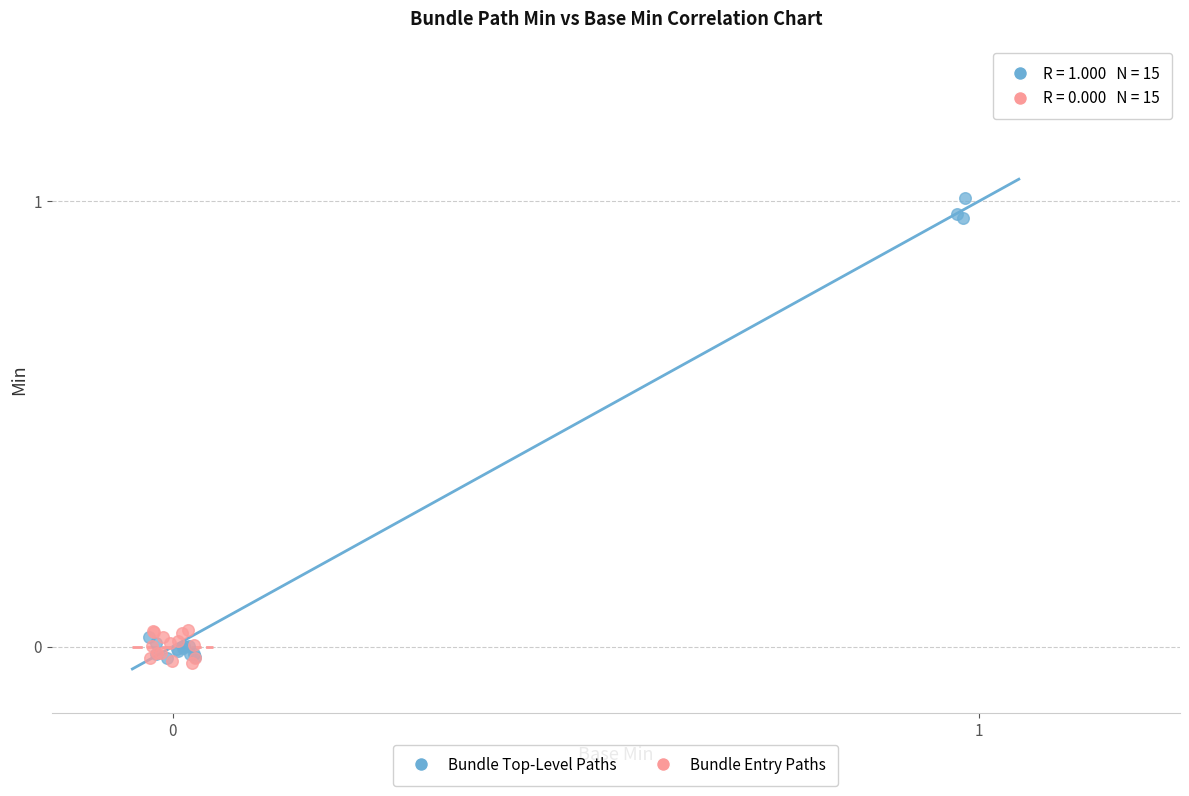

What are all the series names shown in the legend?

Bundle Top-Level Paths, Bundle Entry Paths